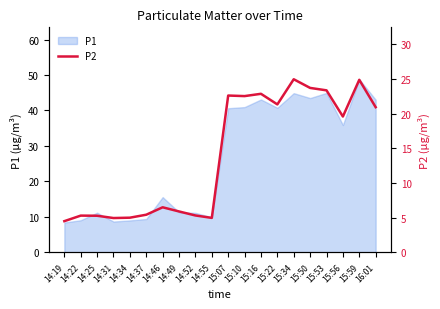

Does the chart have visible grid lines?

No